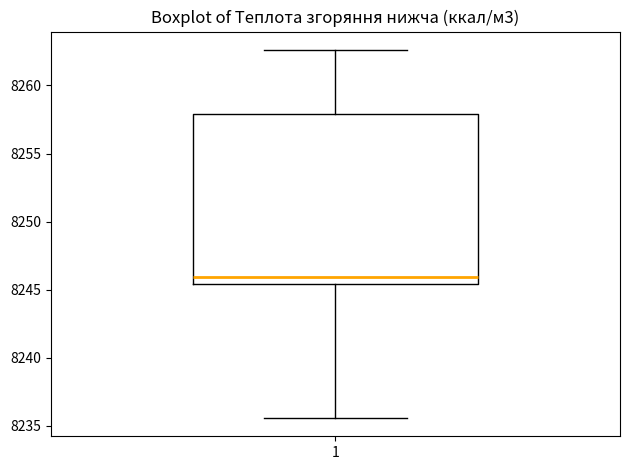

Where is the lower edge of the box at x = 1 on the y-axis? The values are not printed on the chart, so give them approximately, as read against the axis.

8245.5